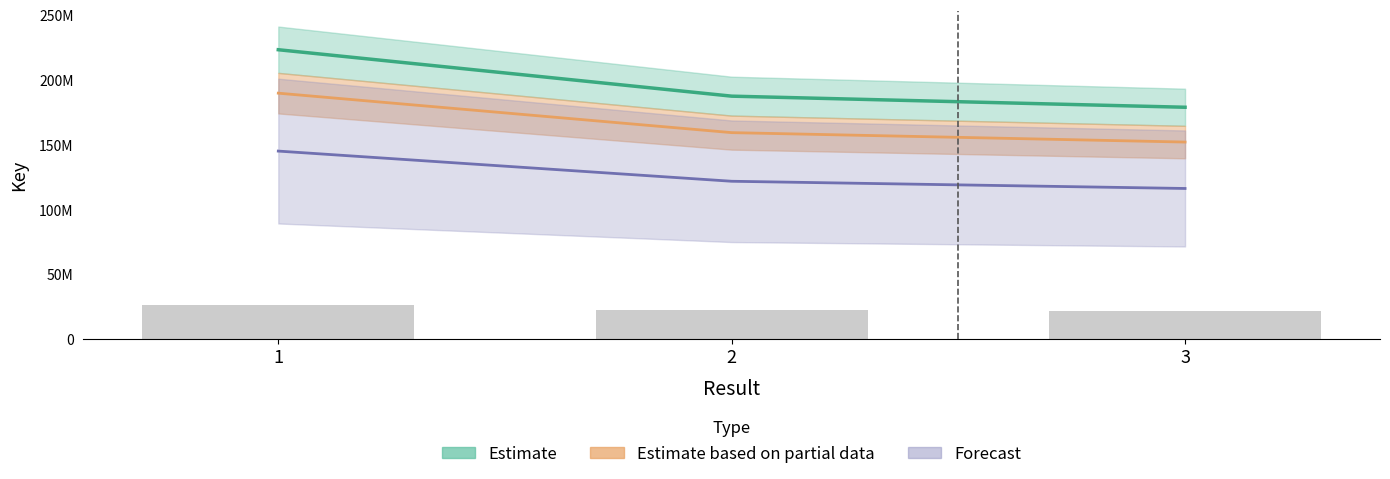

The chart shows a value of 43824148 at 2. True or false?

False